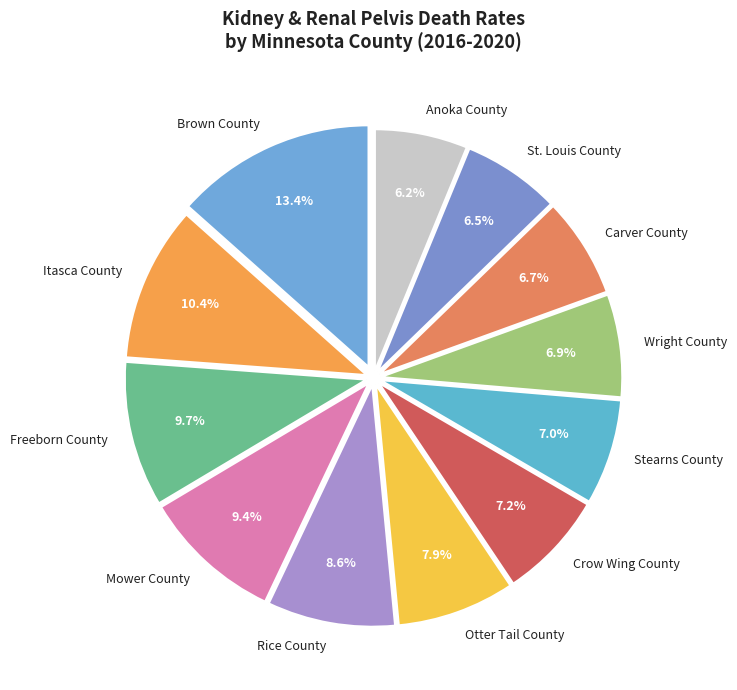

To the nearest percent, what is the average slice percentage?

8%